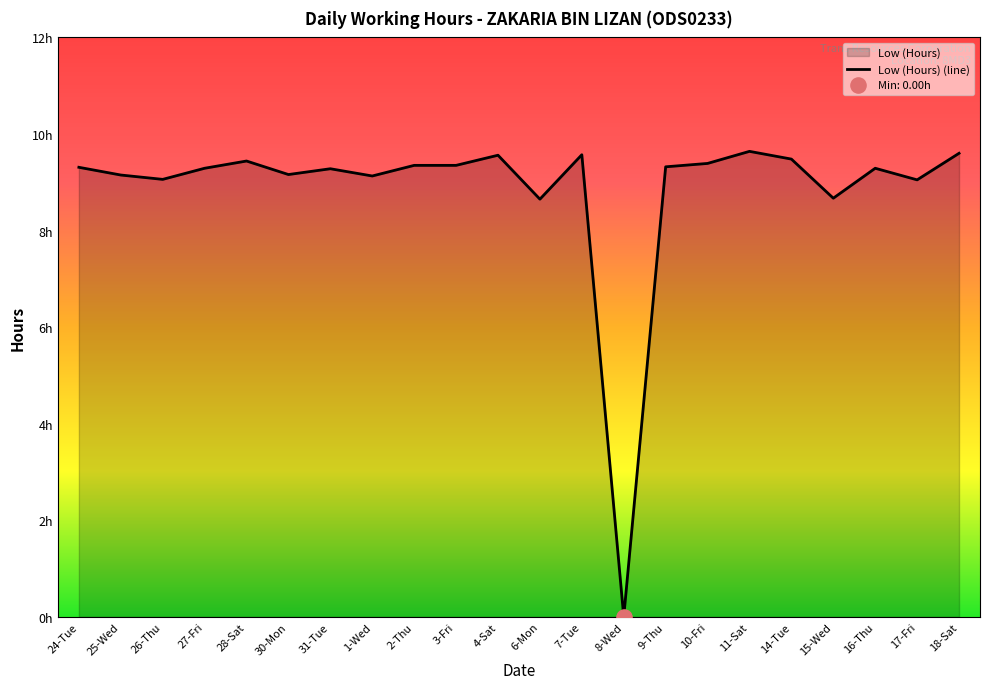

What is the change in value from 10-Fri to 18-Sat?

+0.2